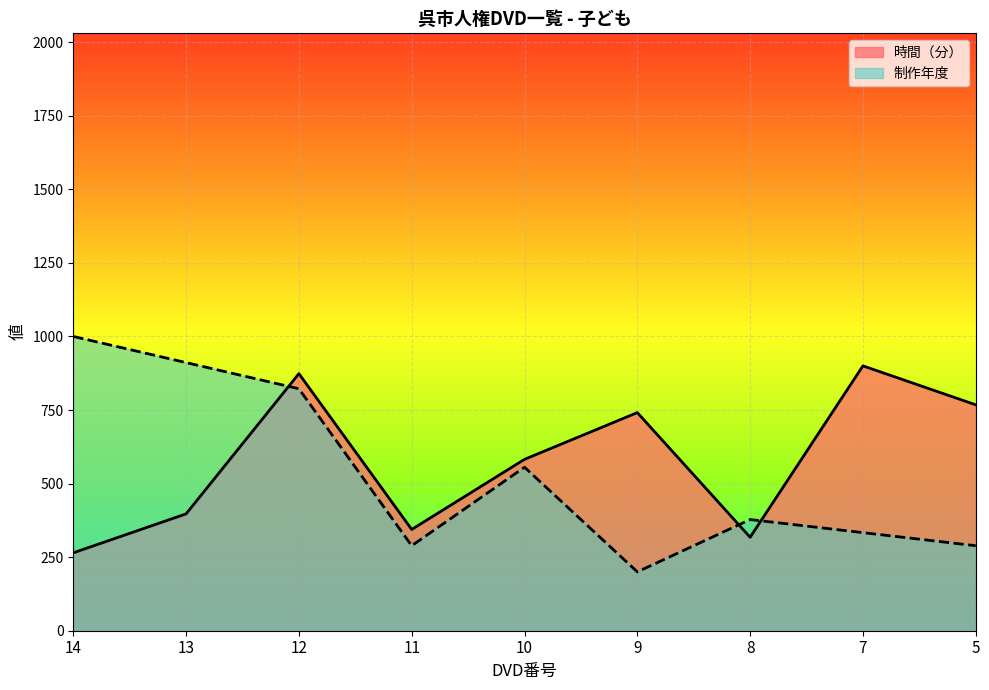

The 時間（分） series shows 679.2 at 13. True or false?

False